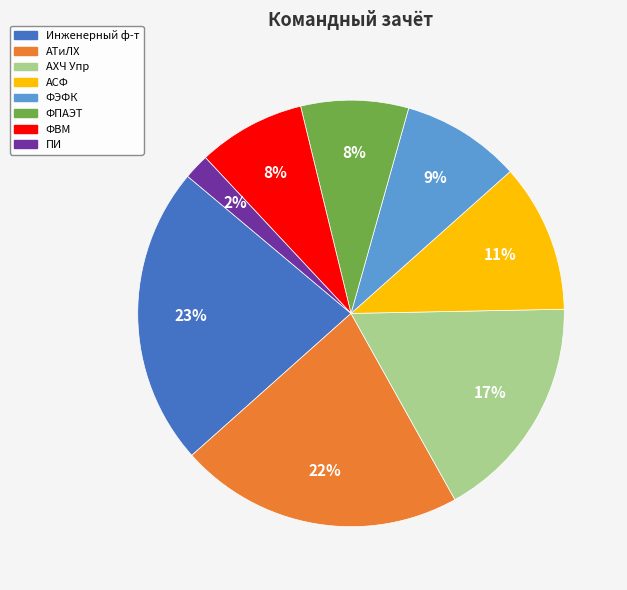

Which slice is the smallest?

ПИ